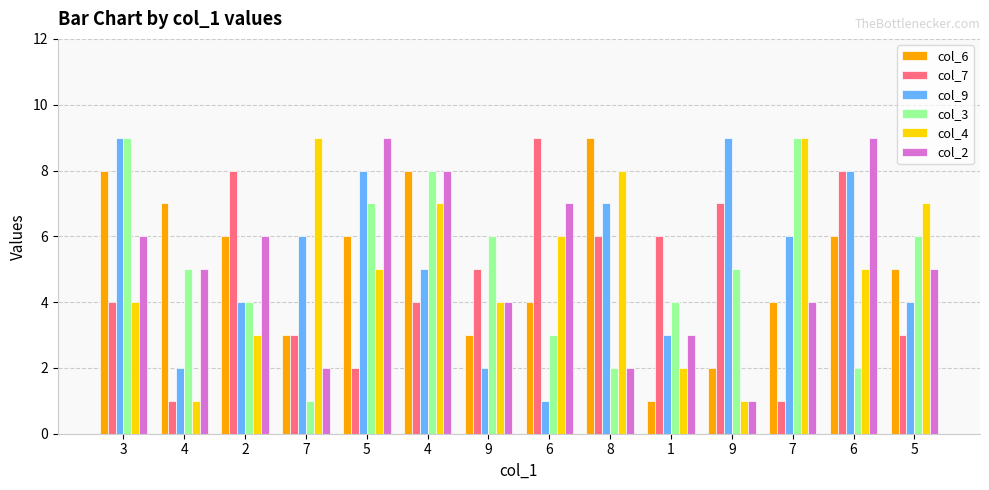

Is it true that col_3 equals 9 at 7?

True